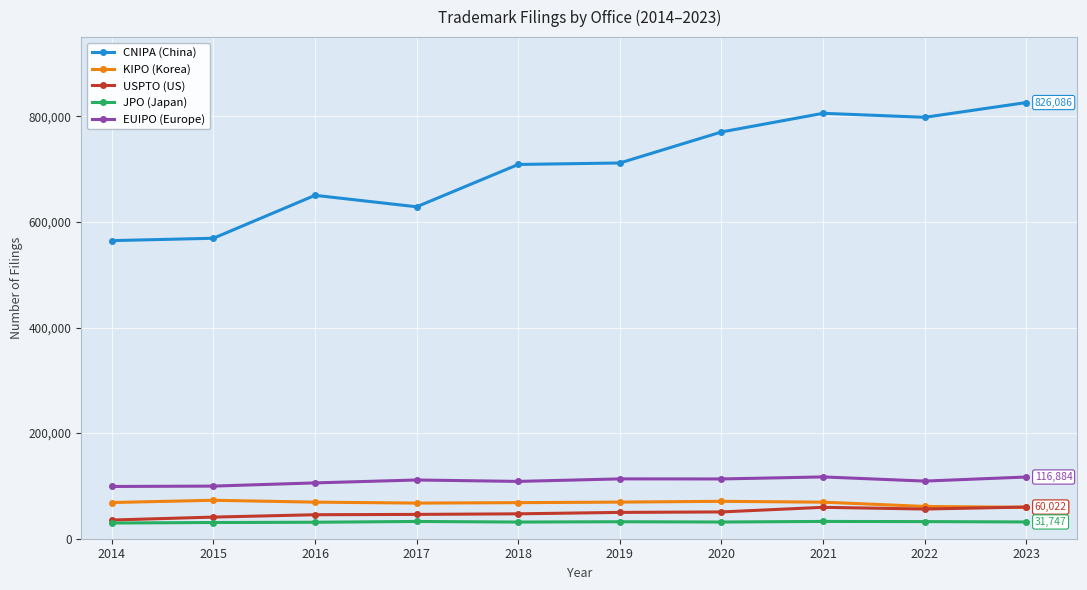

Which series has the largest total across all categories?

CNIPA (China)